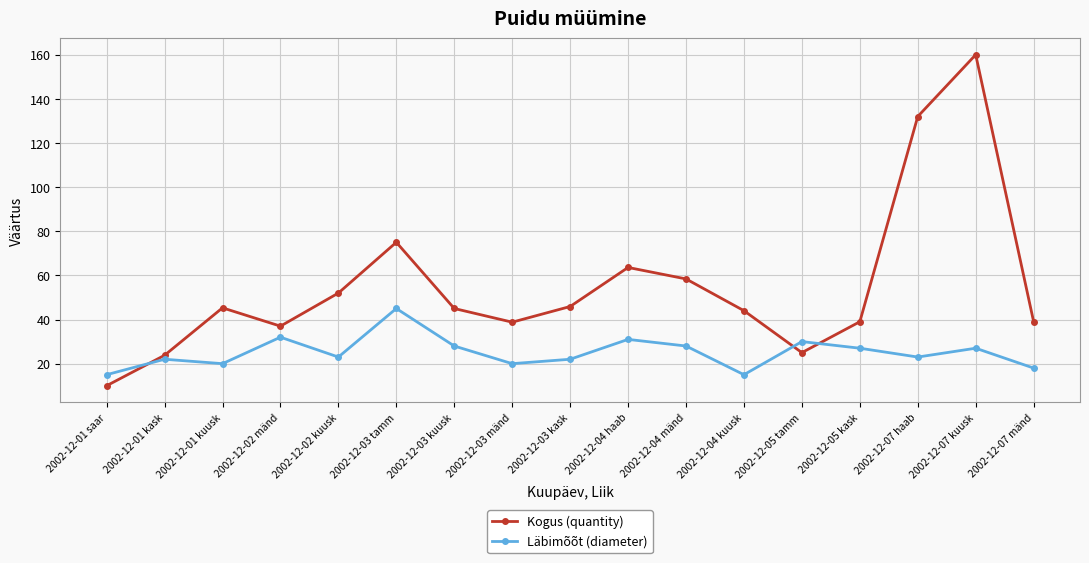

Between 2002-12-01 kask and 2002-12-03 mänd, which series saw the biggest shift?

Kogus (quantity)